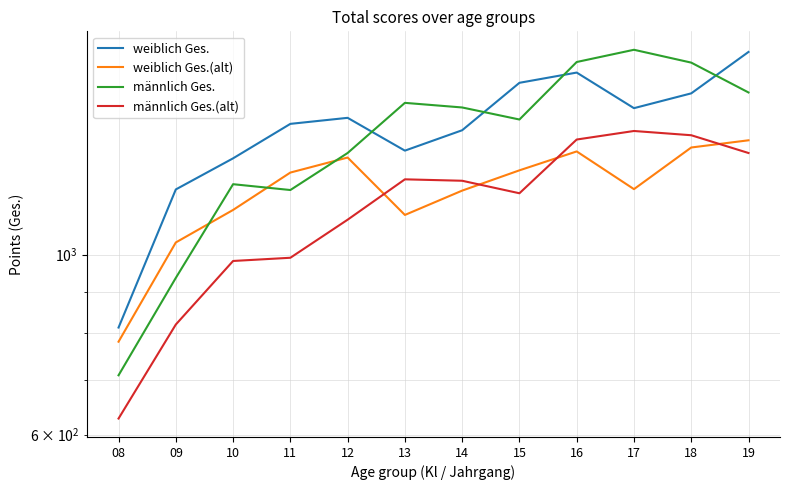

Which label corresponds to the smallest value in the chart?

08